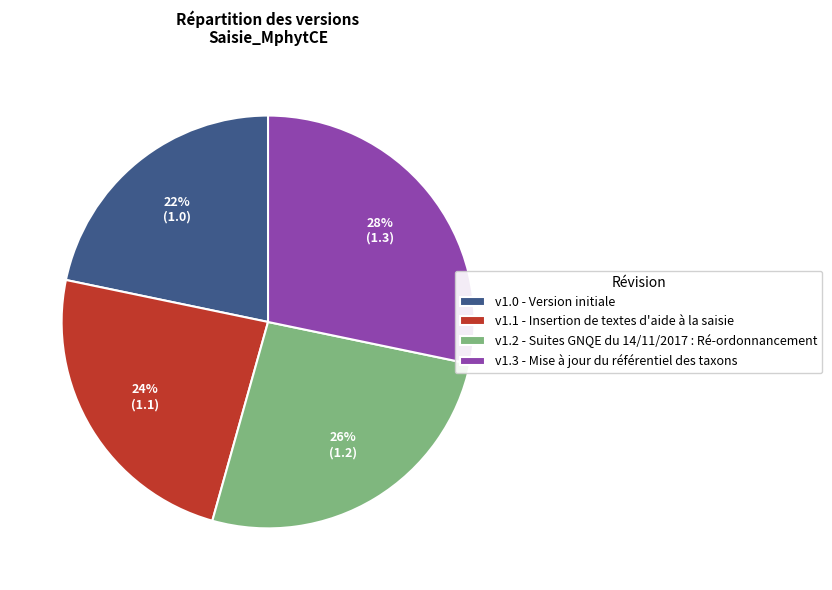

To the nearest percent, what is the combined percentage of v1.1 - Insertion de textes d'aide à la saisie and v1.2 - Suites GNQE du 14/11/2017 : Ré-ordonnancement?

50%